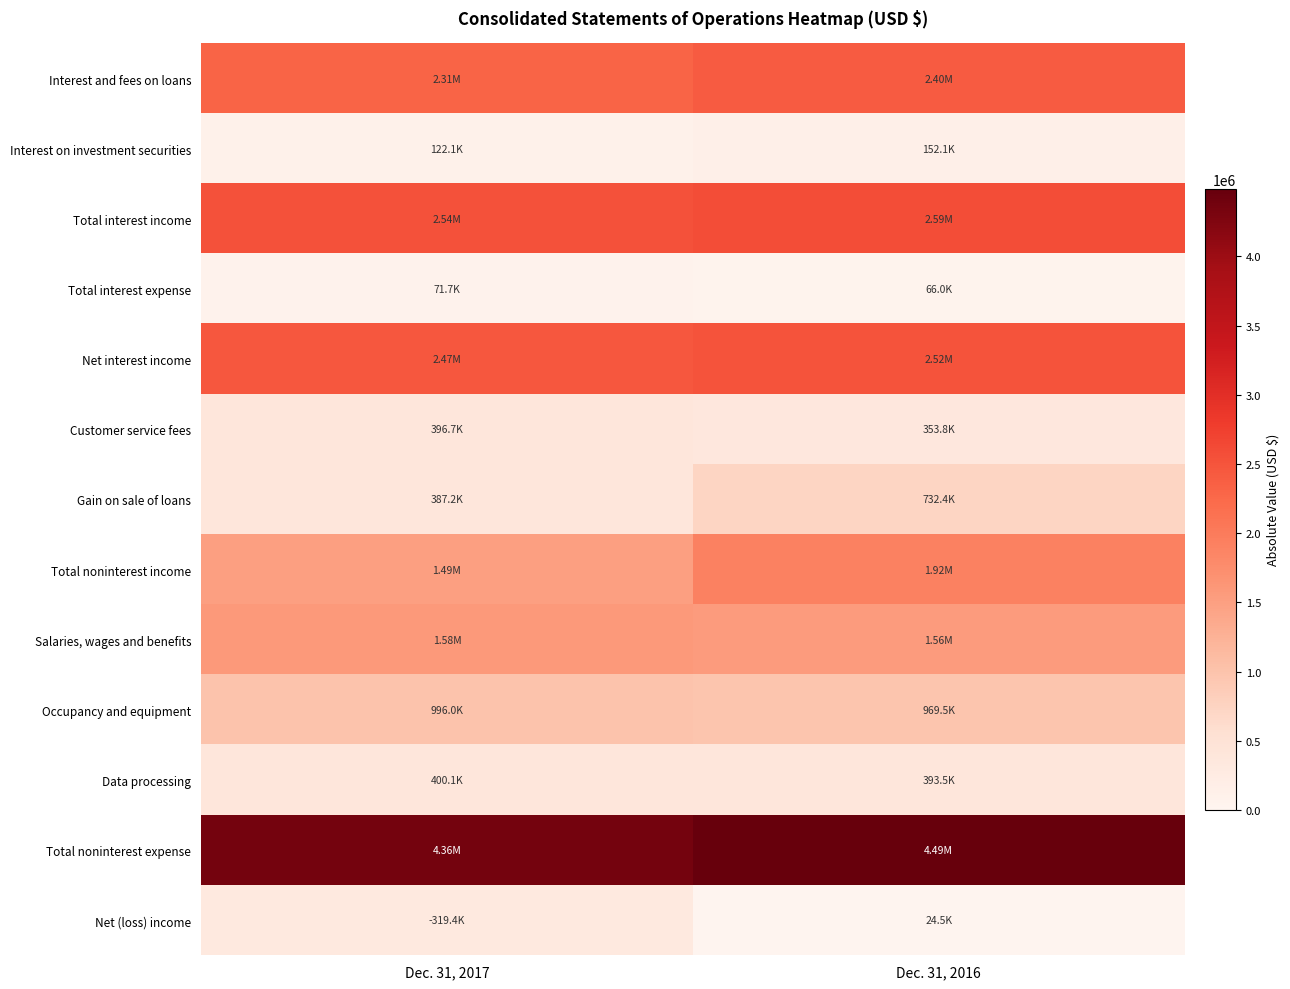

How many categories are shown in the chart?

2